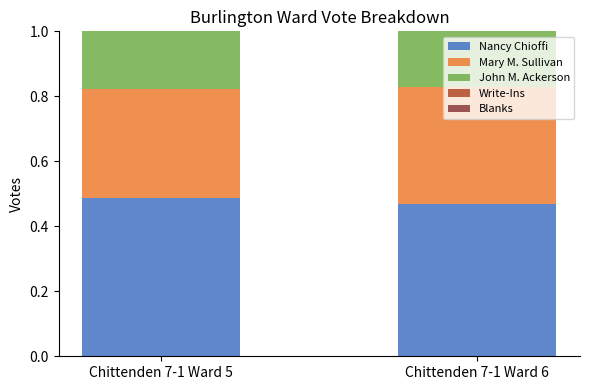

The value of Nancy Chioffi at Chittenden 7-1 Ward 6 is 0.3. True or false?

False